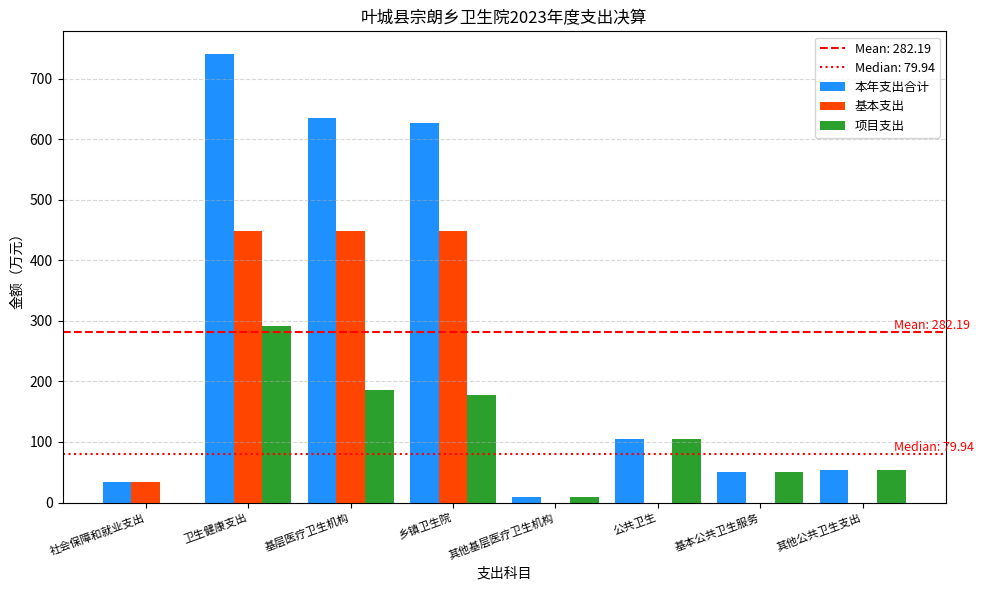

What is the greatest value displayed?

741.0